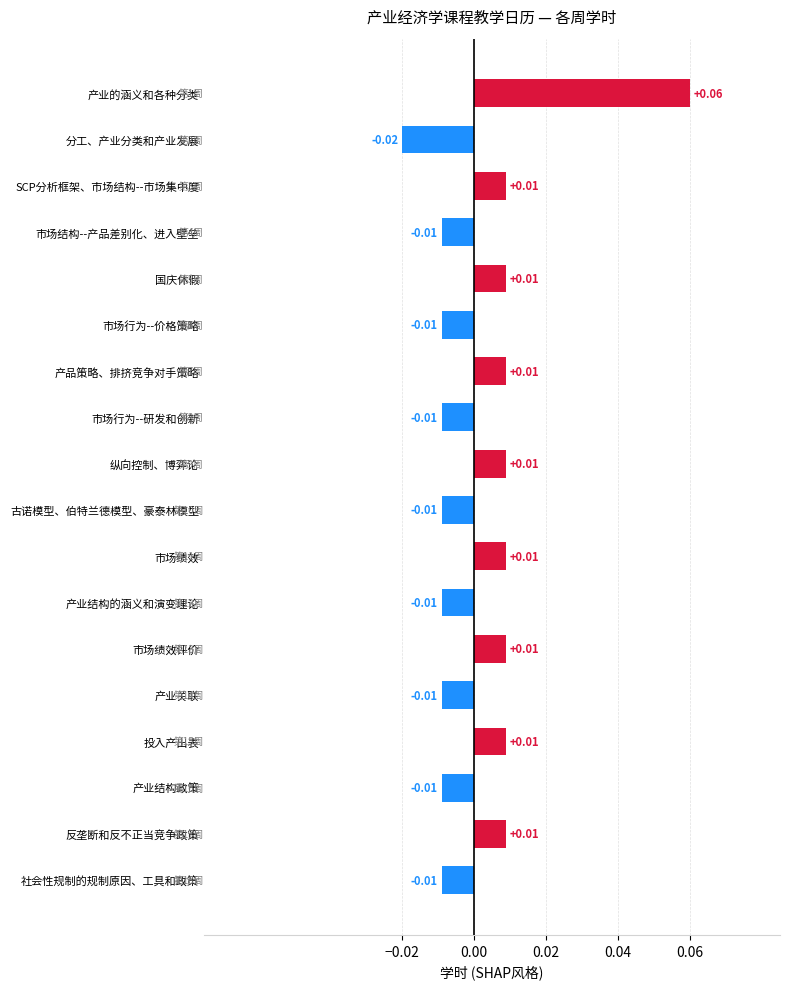

Which category has the highest value across all series?

产业的涵义和各种分类